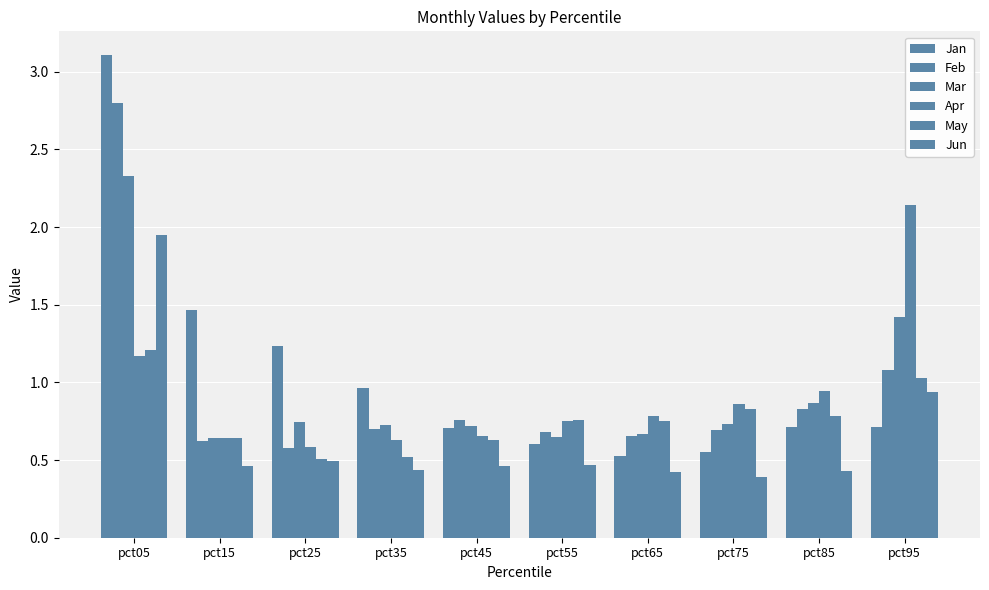

Are the bars horizontal?

No